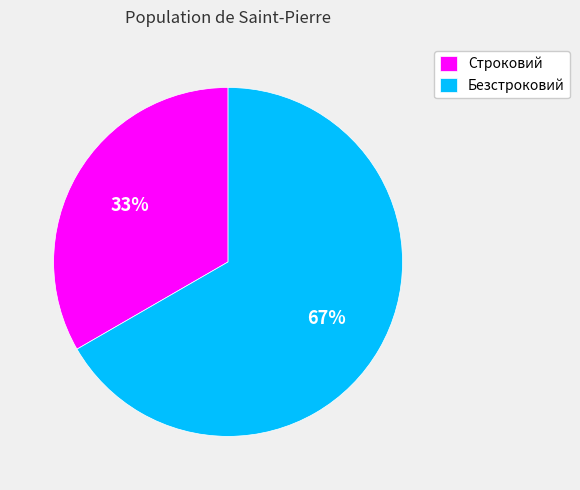

Approximately how many times larger is the value at Безстроковий compared to Строковий?

2.0